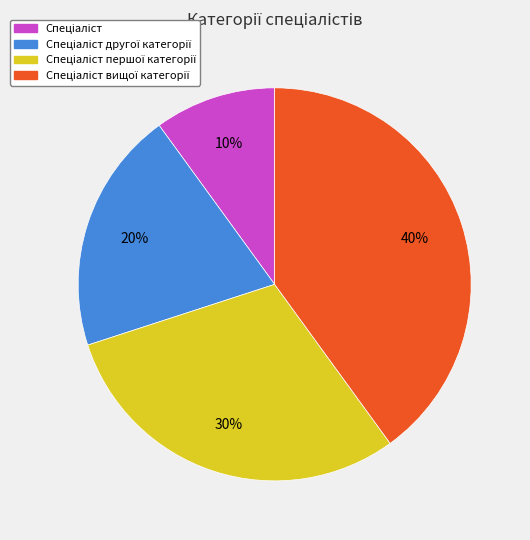

How many segments does this pie chart have?

4